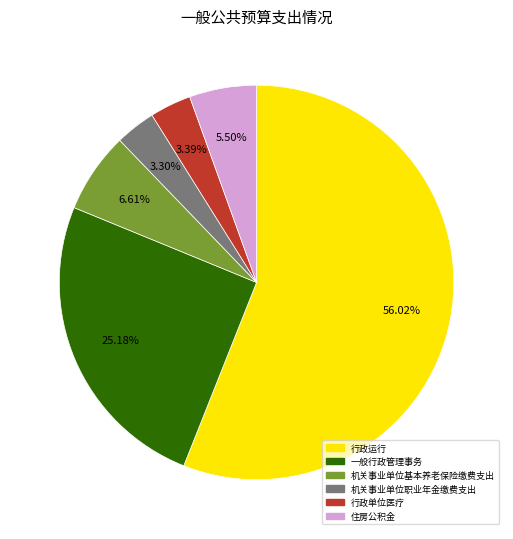

How many slices are in this pie chart?

6